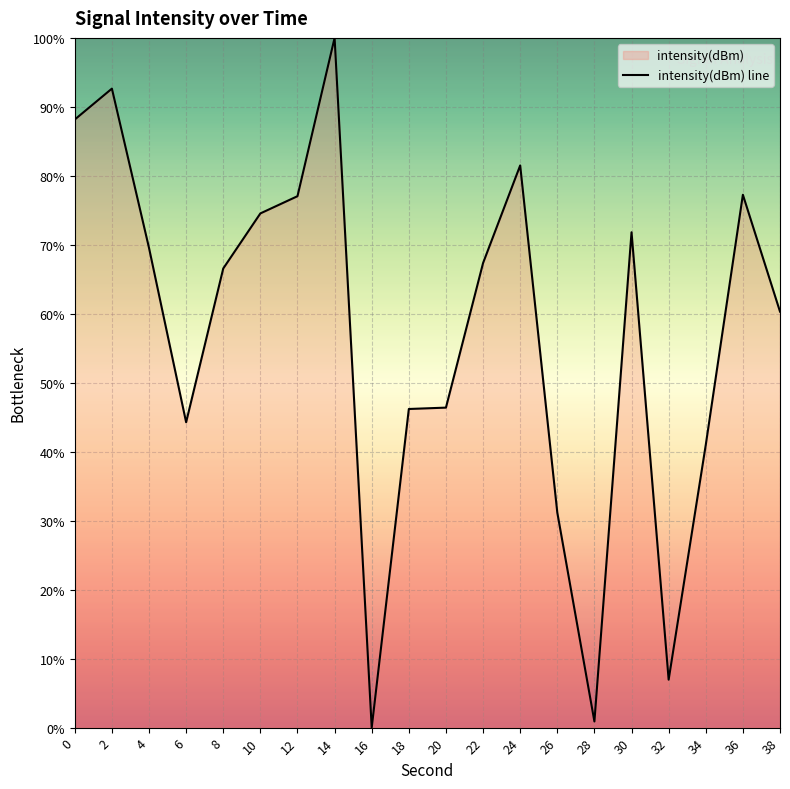

What is the value of the 18th point from the left?

41.0